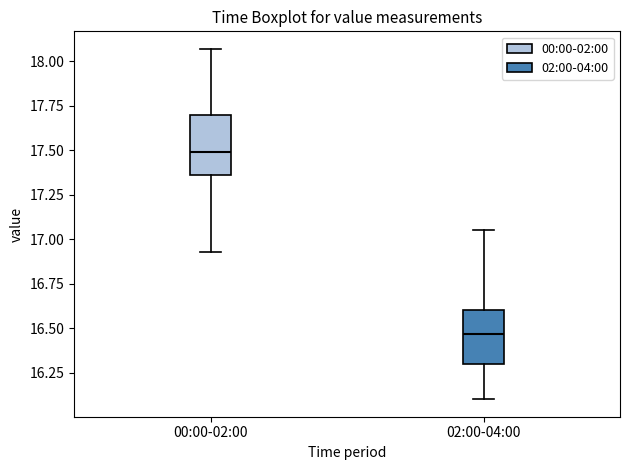

Reading left to right, transcribe this box plot: for each box, give where its median line is, the range the box spans, and where its two whiskers end, as read against the y-axis. The values are not printed on the chart, so give them approximately, as read against the axis.

00:00-02:00: median 17.50, box 17.35 to 17.70, whiskers 16.95 to 18.05
02:00-04:00: median 16.45, box 16.30 to 16.60, whiskers 16.10 to 17.05